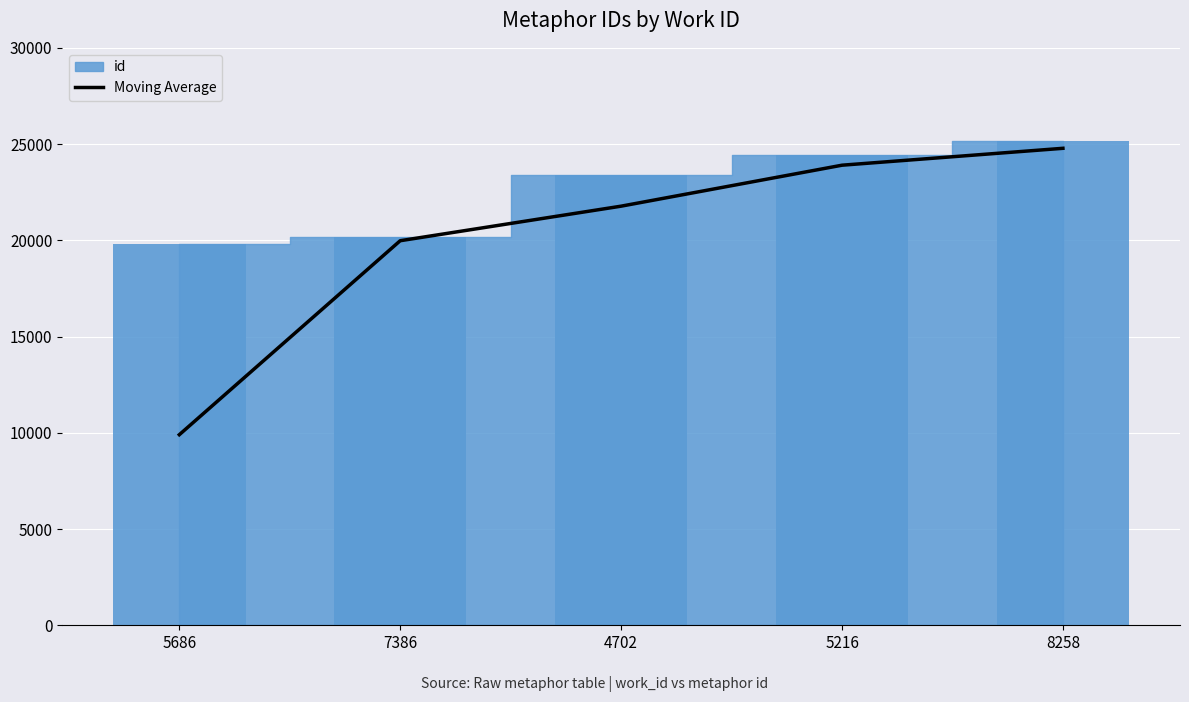

Rank the categories by value from highest to lowest.

8258, 5216, 4702, 7386, 5686